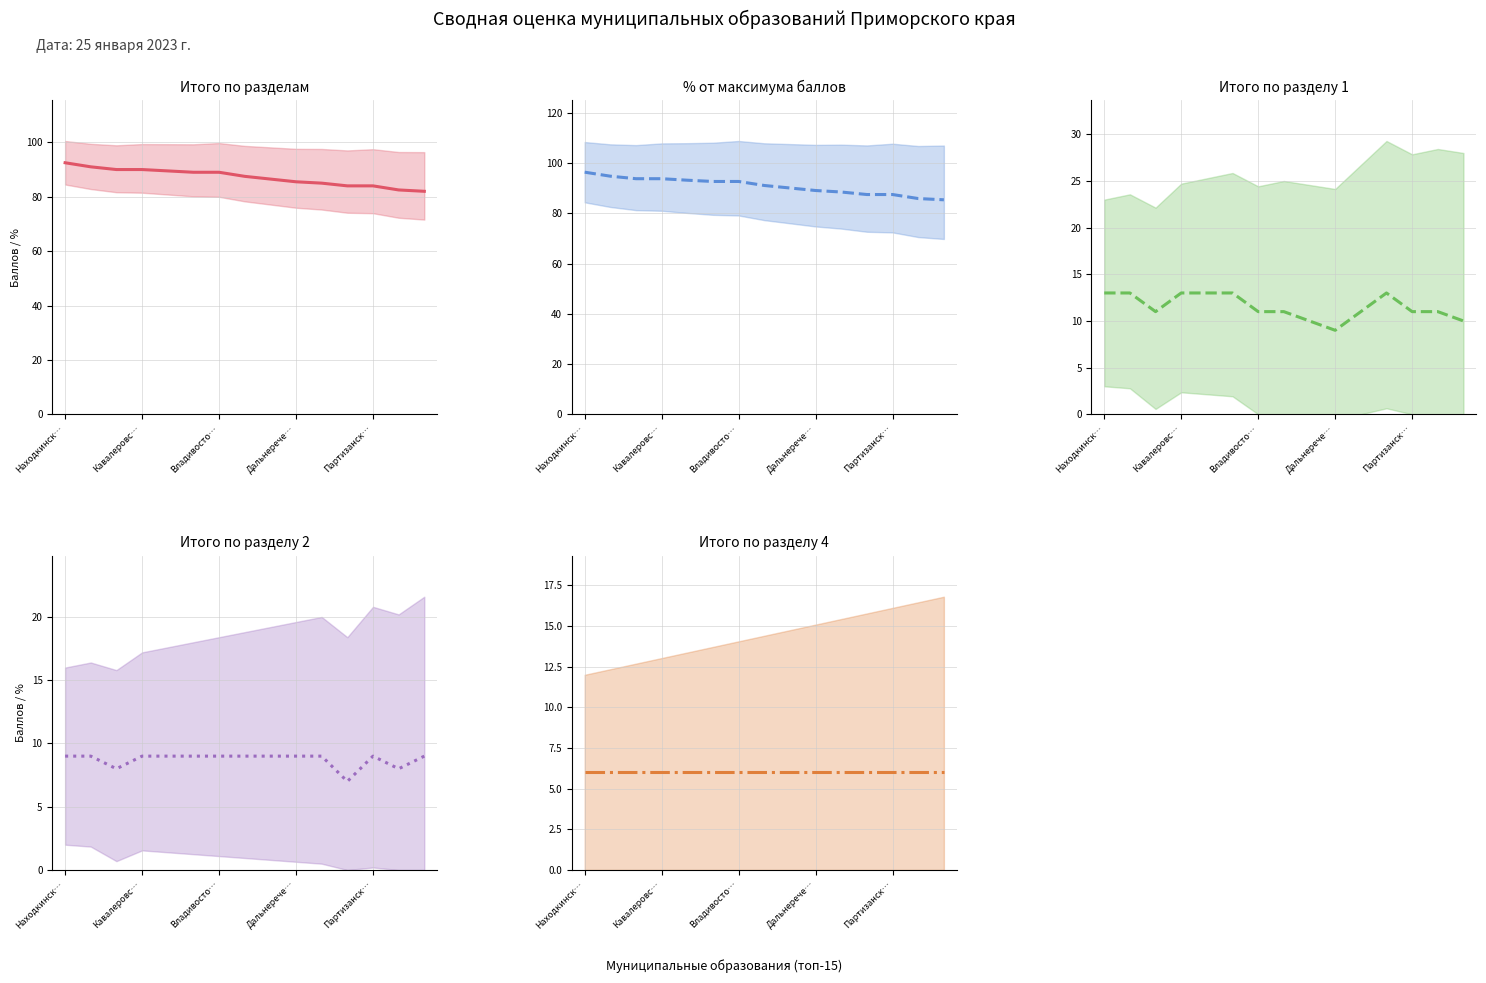

At how many categories does at least one series exceed 50?

15